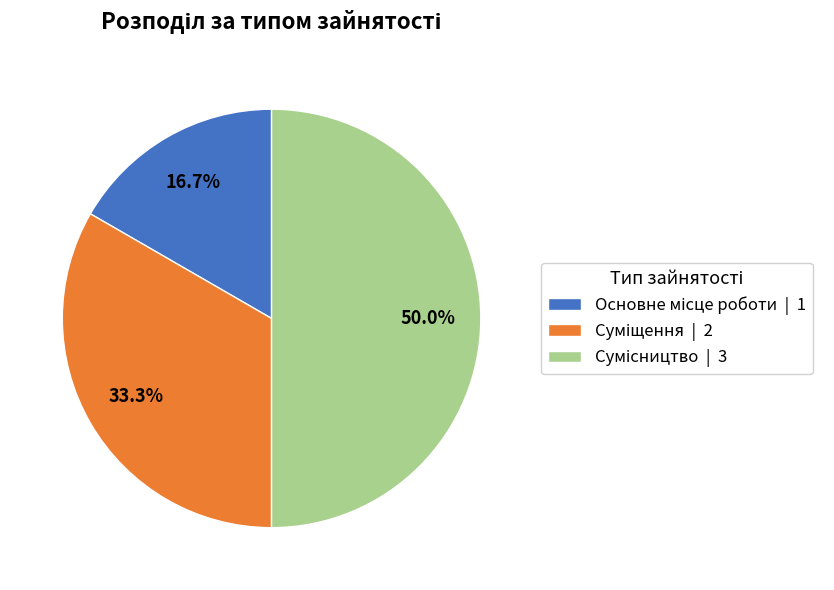

To the nearest percent, what percentage of the pie is Основне місце роботи?

17%